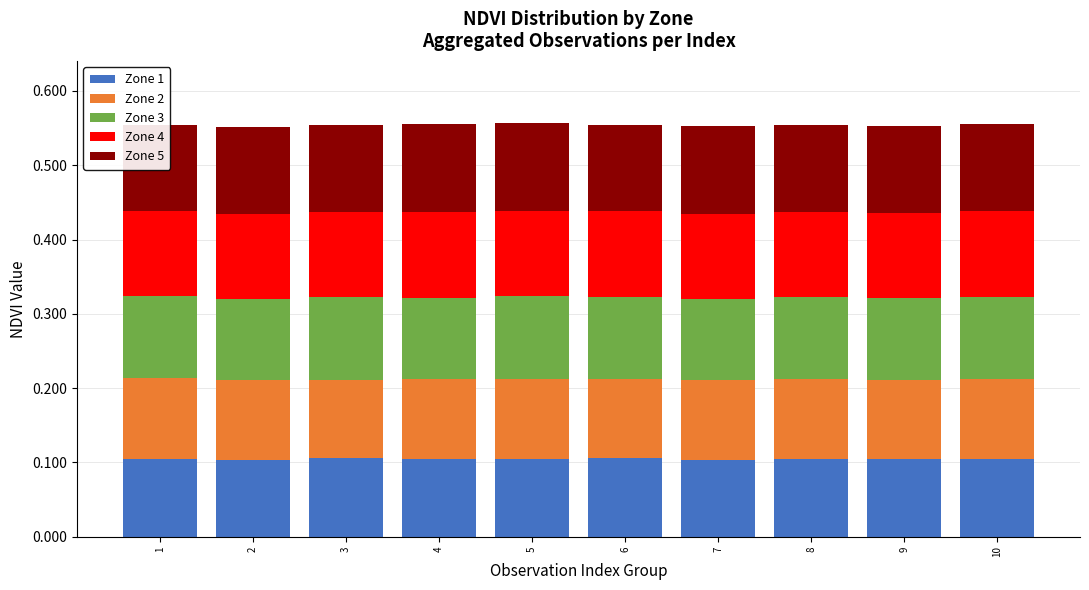

What is the total value across all series at 8?

0.6